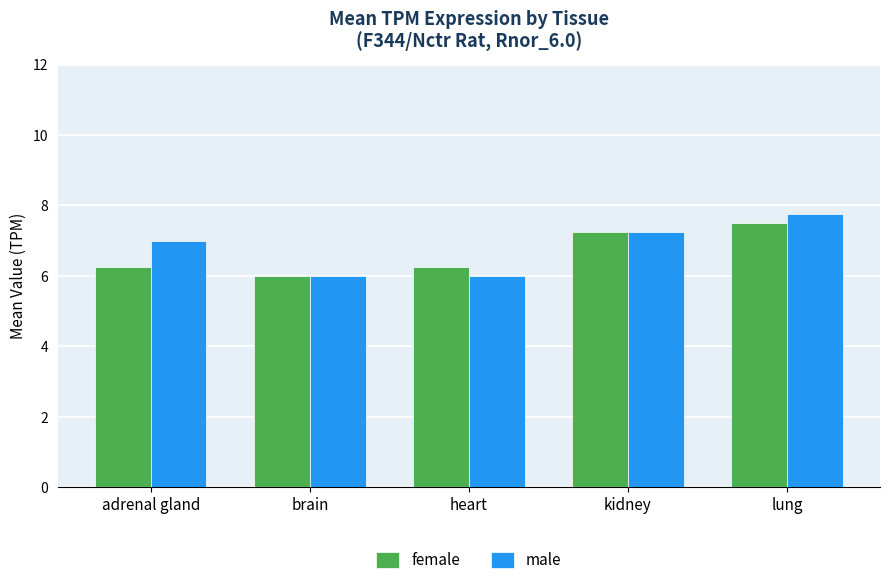

Which series has the largest range (max minus min)?

male